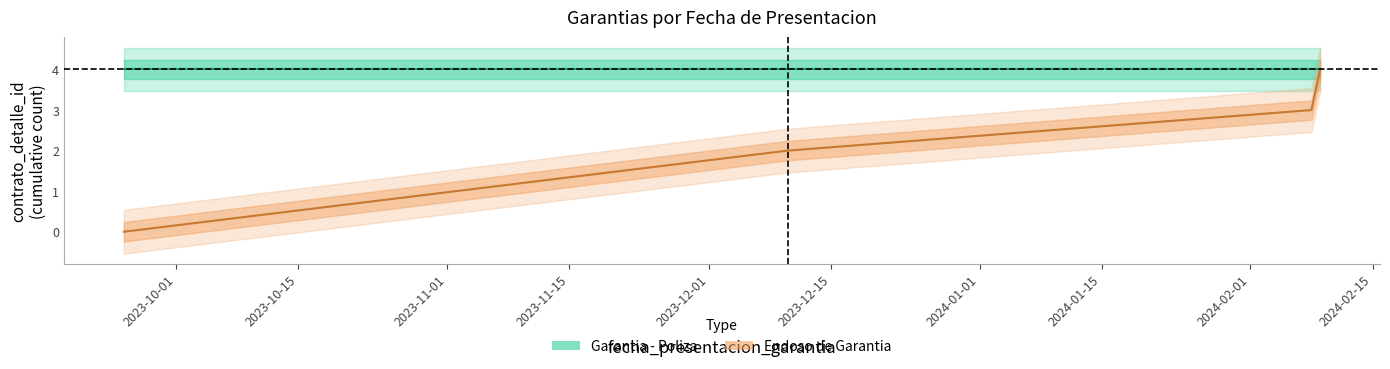

True or false: Garantia - Poliza has a value of 4 at 2023-11-15.

True